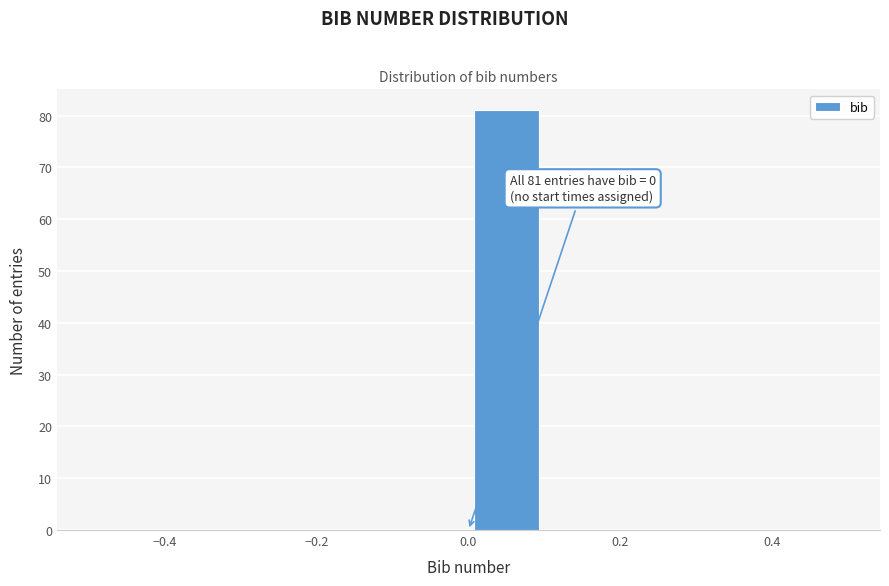

Over which range of the x-axis is the bar tallest?

0.0 to 0.1